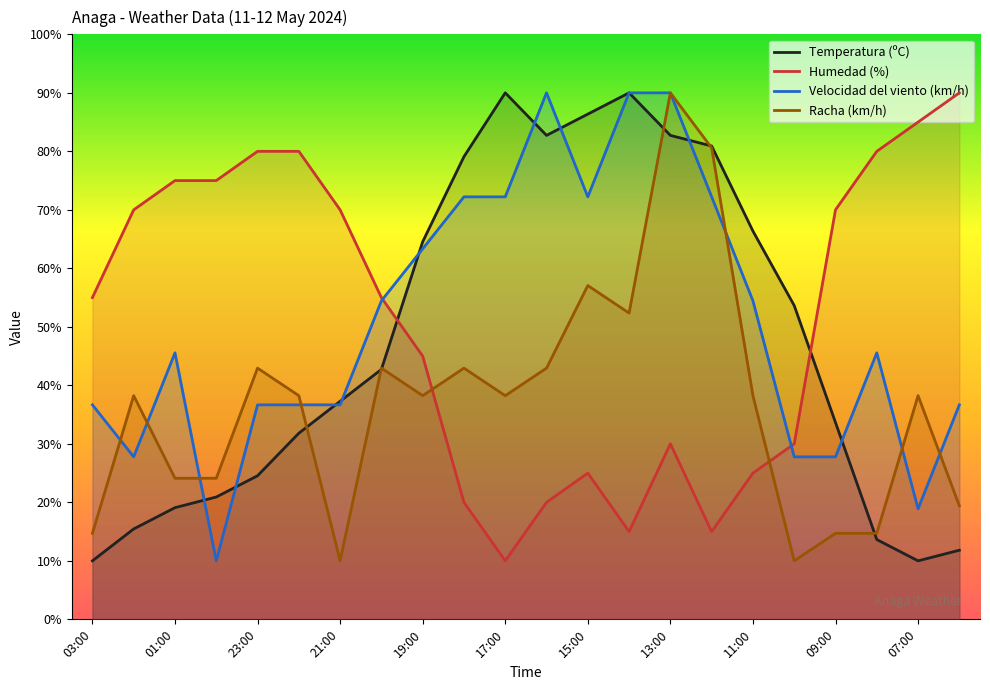

What is the sum of all Humedad (%) values?

1120.0